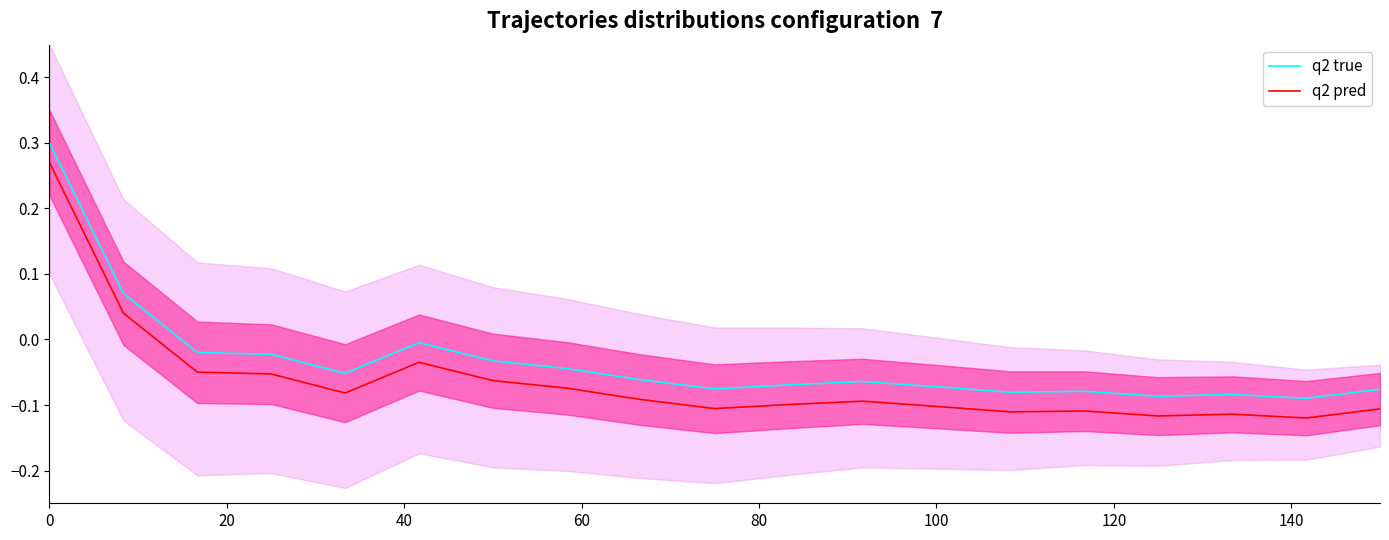

True or false: q2 pred and q2 true intersect in this chart.

False